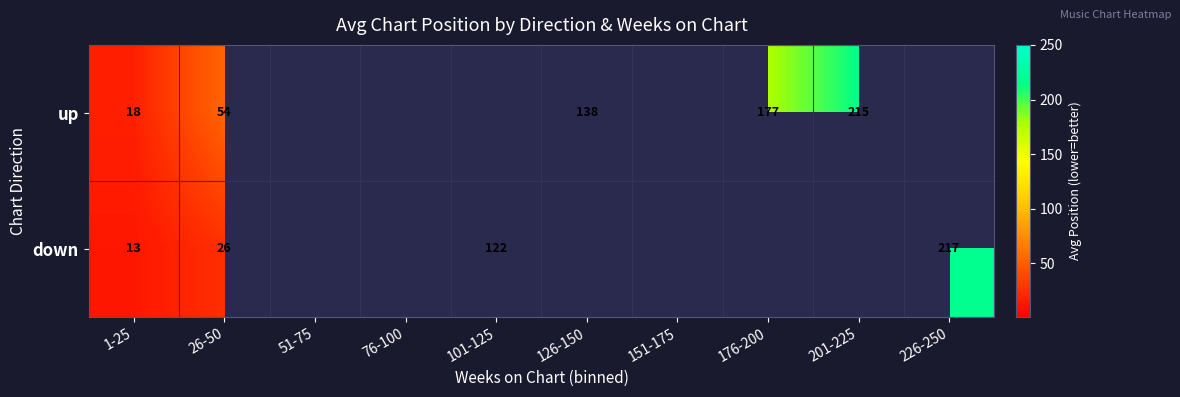

Which category has the lowest value across all series?

1-25